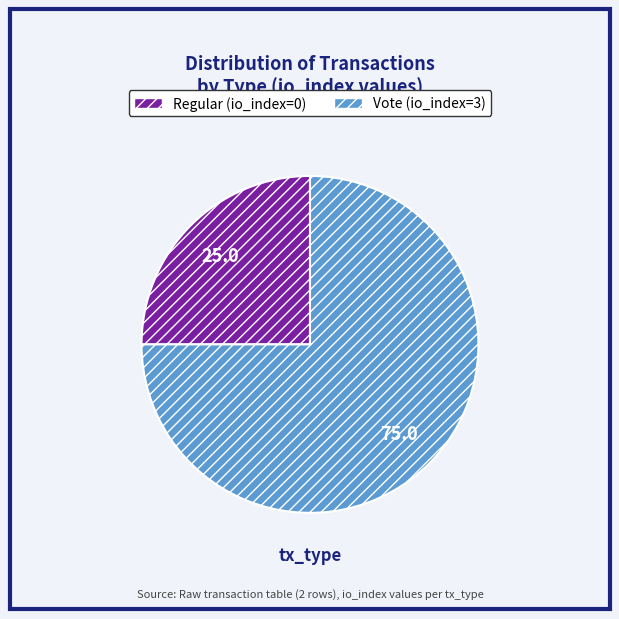

How many segments does this pie chart have?

2